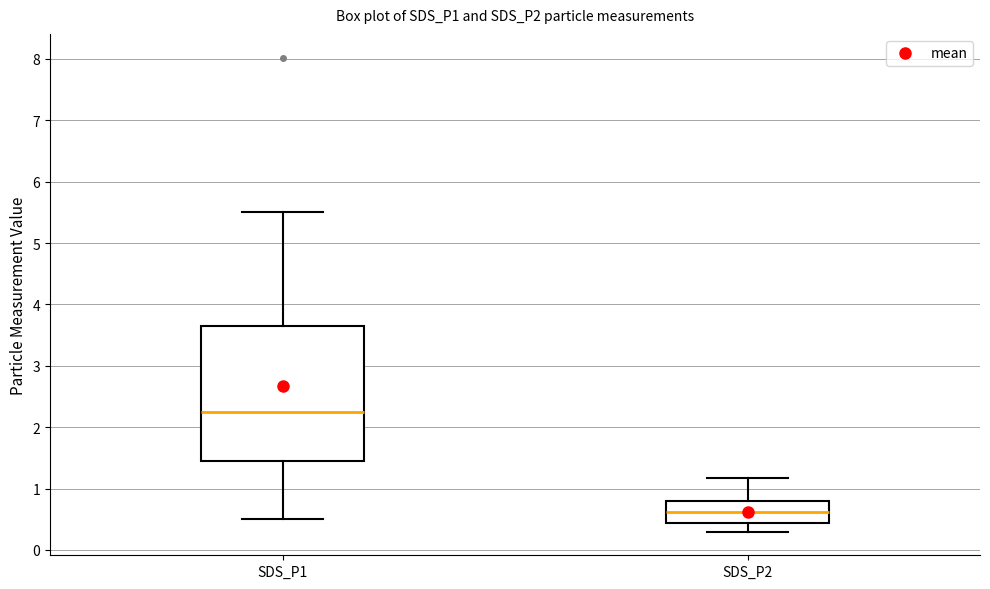

Comparing the boxes themselves (not the whiskers), which one is the tallest?

SDS_P1